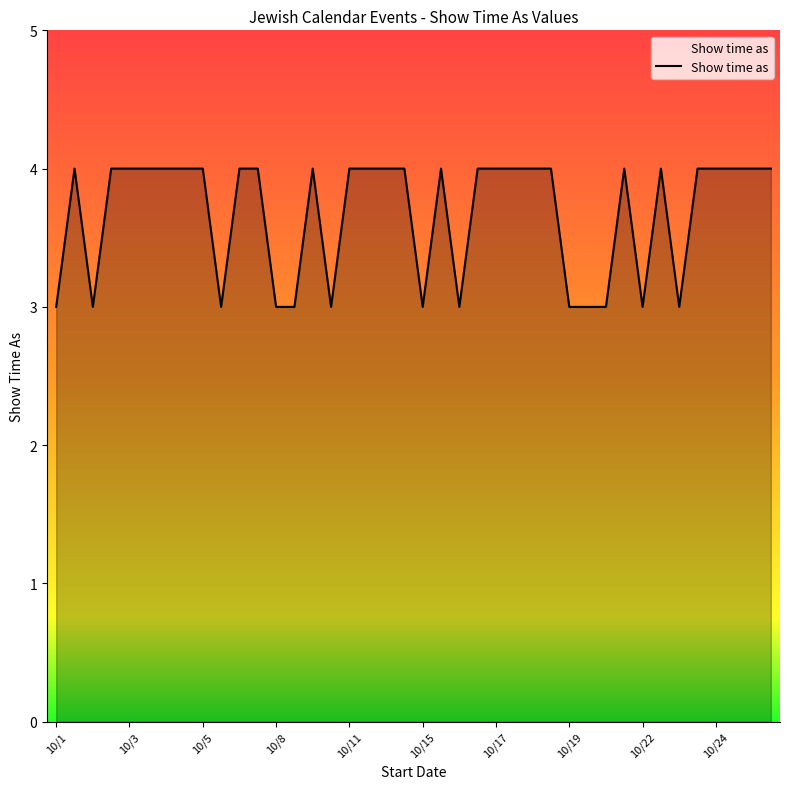

What is the maximum value shown in the chart?

4